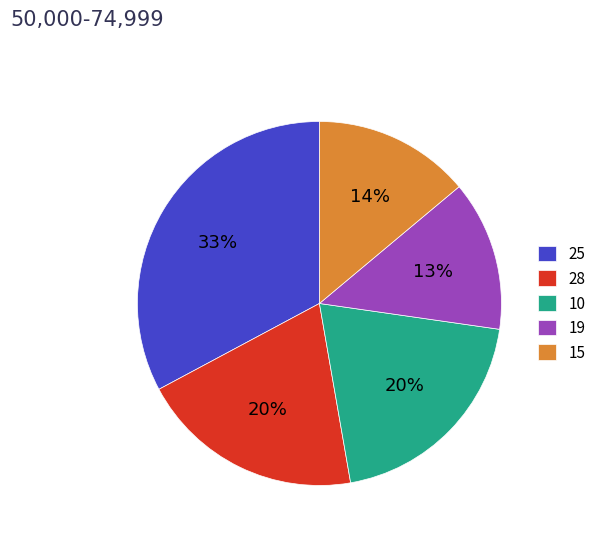

Which category has the biggest portion of the pie?

25